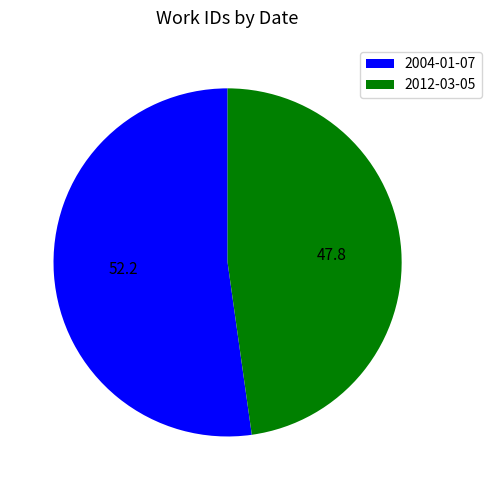

Combined, do 2004-01-07 and 2012-03-05 account for over 50%?

Yes